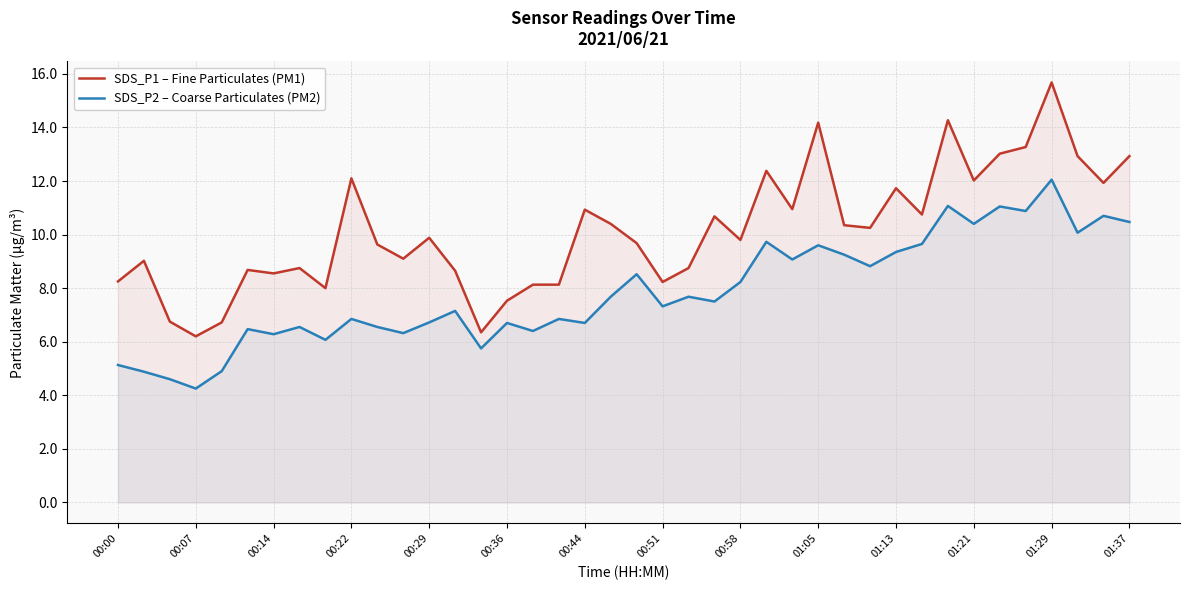

The value of SDS_P2 – Coarse Particulates (PM2) at 00:51 is 7.3. True or false?

True